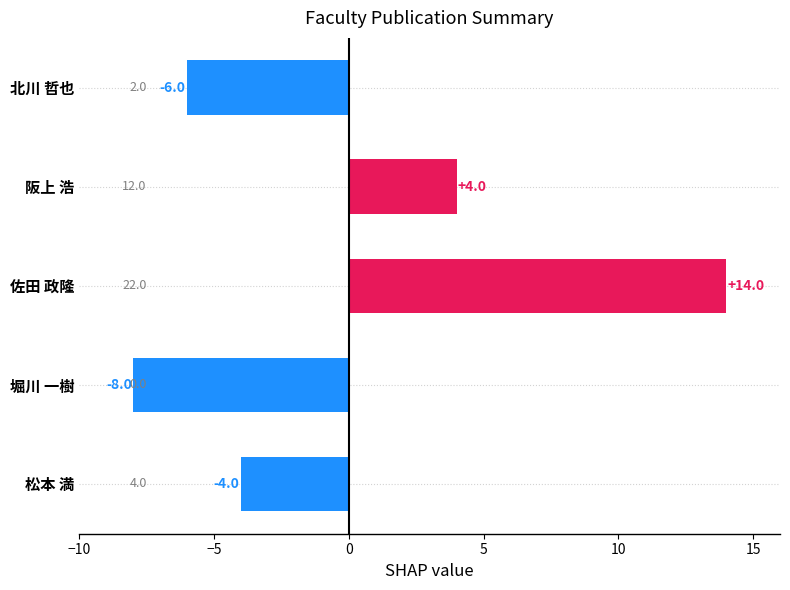

What is the difference between the maximum and minimum values?

22